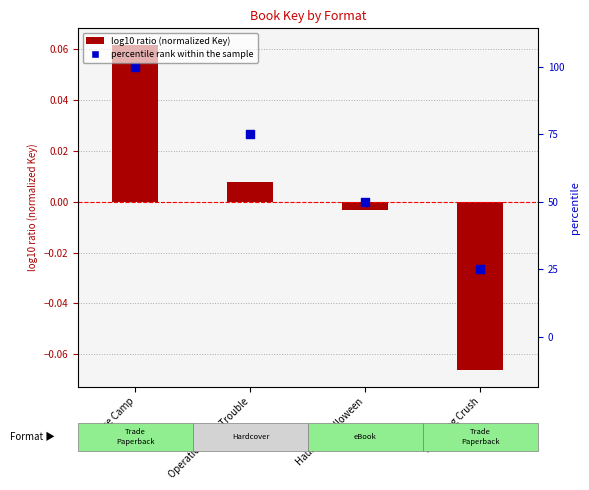

Which series contains the highest Y value?

log10 ratio (normalized Key)